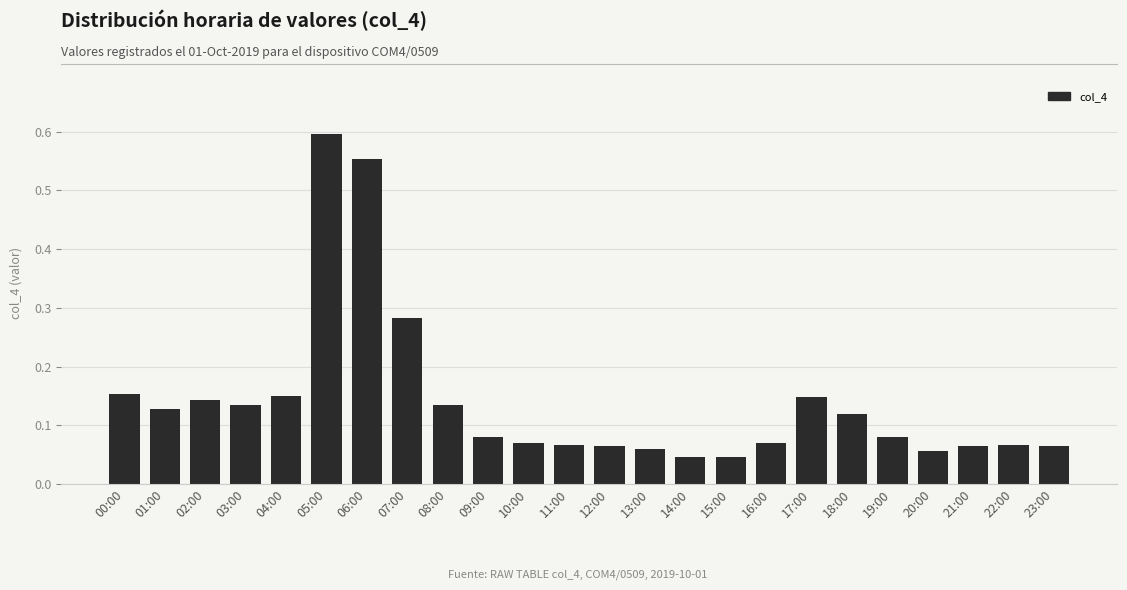

What is the label of the 9th bar from the left?

08:00